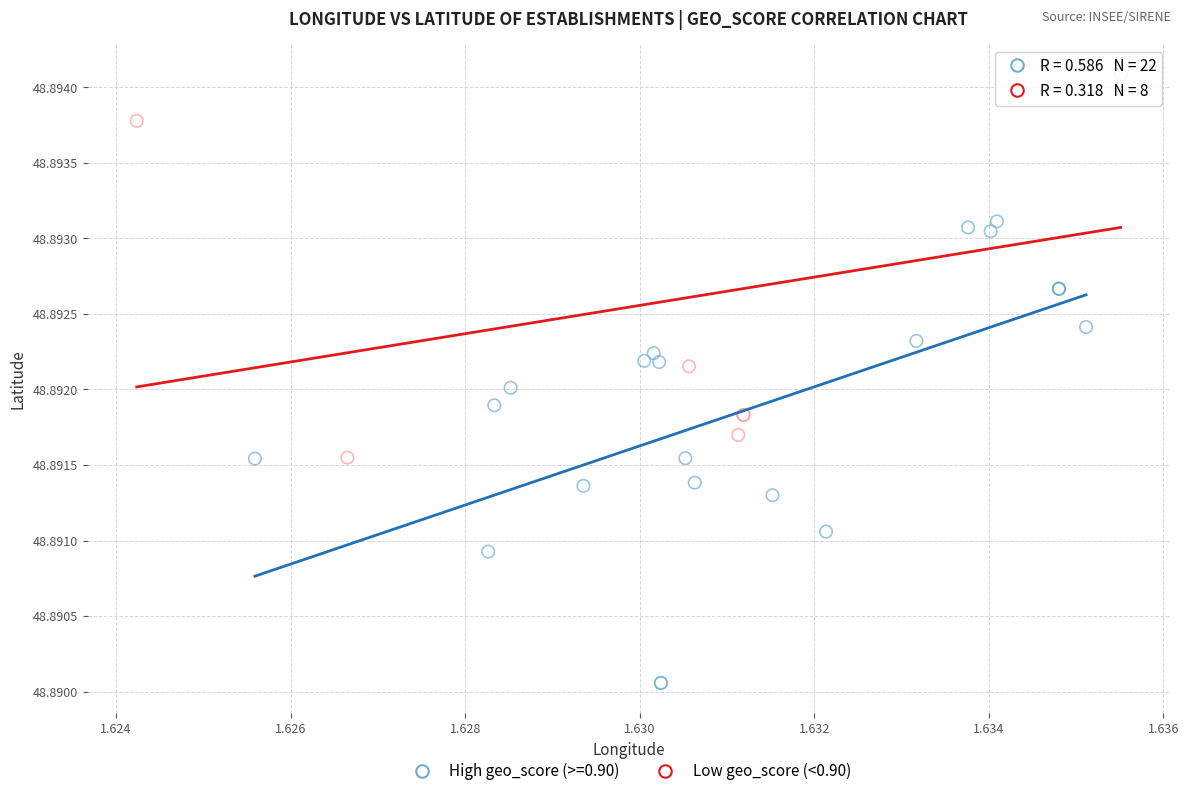

Which series reaches the maximum Y coordinate?

Low geo_score (<0.90)